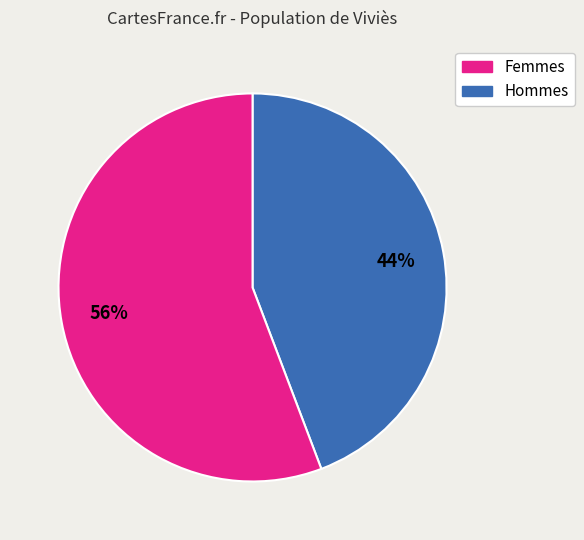

Count the number of slices in the pie.

2